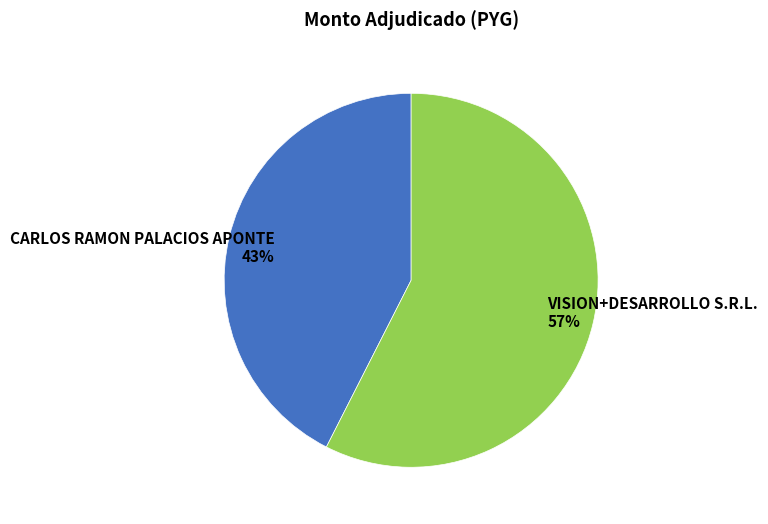

How many segments does this pie chart have?

2